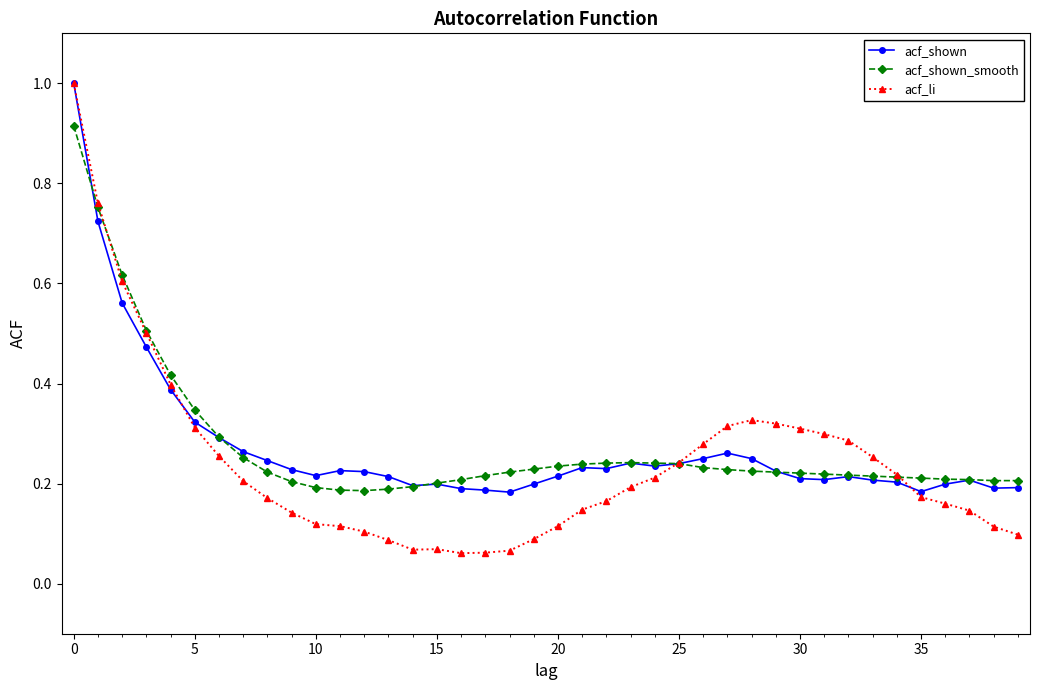

At how many categories does at least one series exceed 0?

40